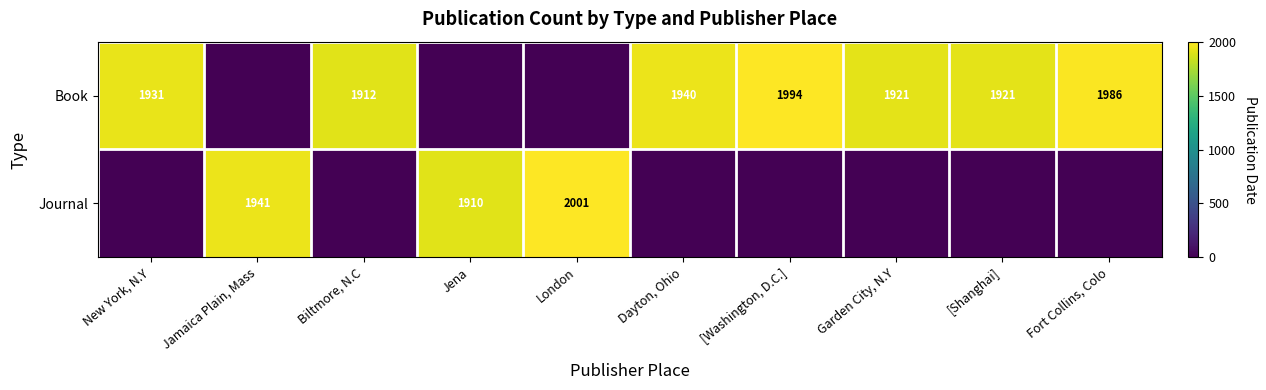

True or false: Book has a value of 428 at [Shanghai].

False